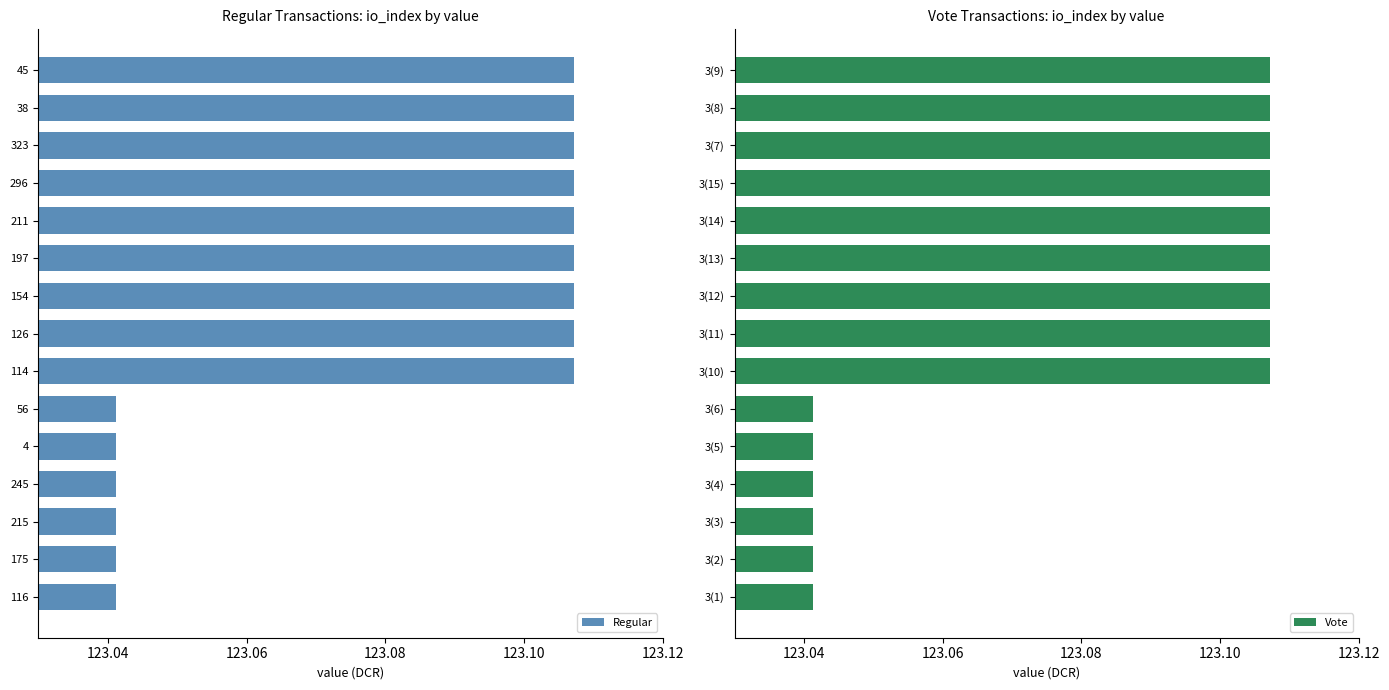

Reading left to right, list all the values displayed in this chart.

Regular: 123.1	123.1	123.1	123.1	123.1	123.1	123.1	123.1	123.1	123.0	123.0	123.0	123.0	123.0	123.0
Vote: 123.1	123.1	123.1	123.1	123.1	123.1	123.1	123.1	123.1	123.0	123.0	123.0	123.0	123.0	123.0